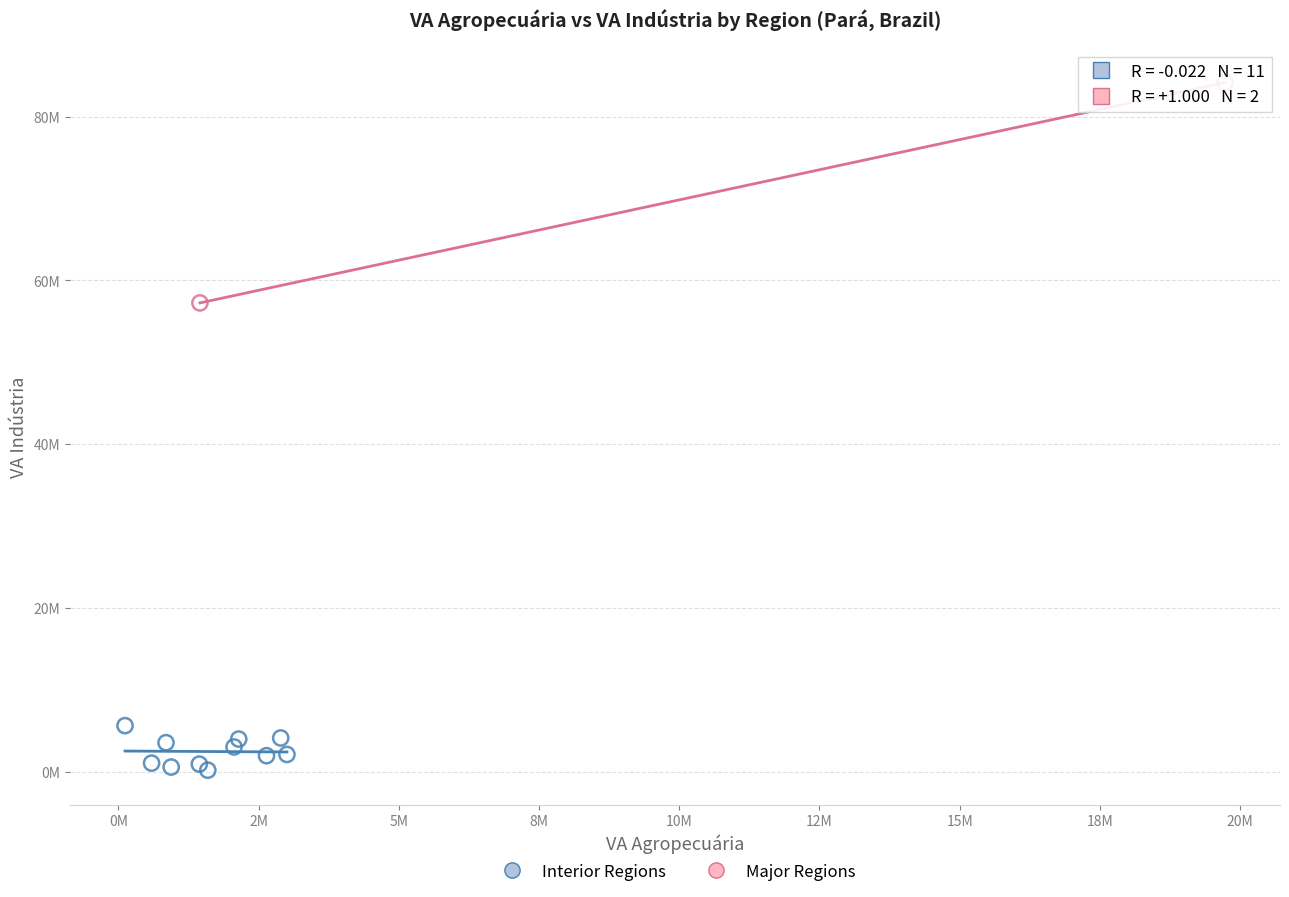

Which series reaches the maximum Y coordinate?

Major Regions